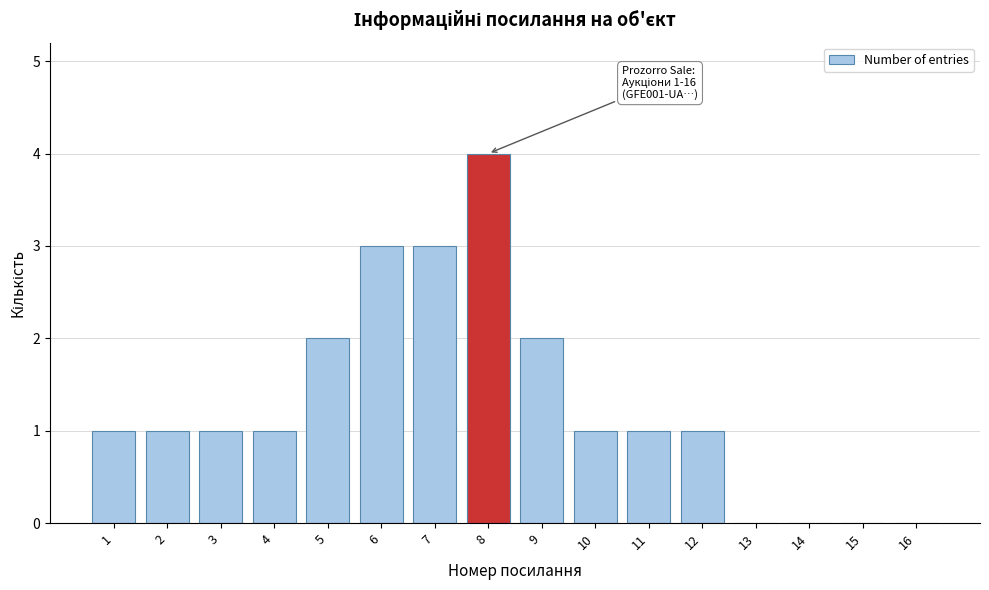

Reading left to right, extract all data points from this chart.

1=1	2=1	3=1	4=1	5=2	6=3	7=3	8=4	9=2	10=1	11=1	12=1	13=0	14=0	15=0	16=0